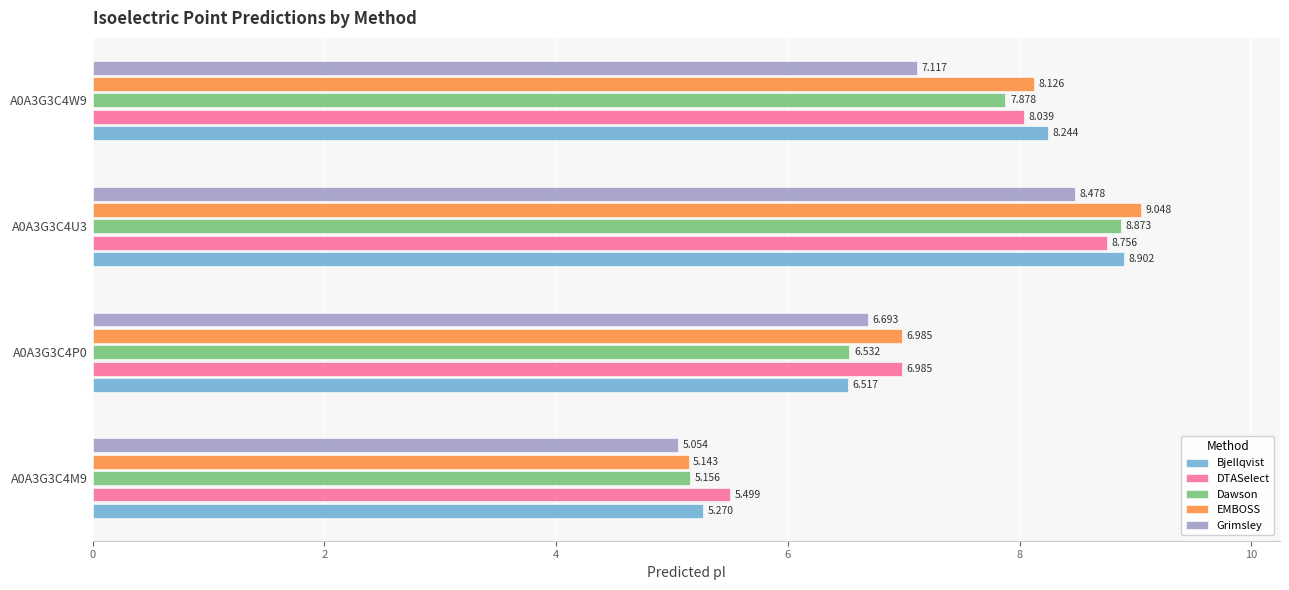

What is the highest value of the Dawson series?

8.9